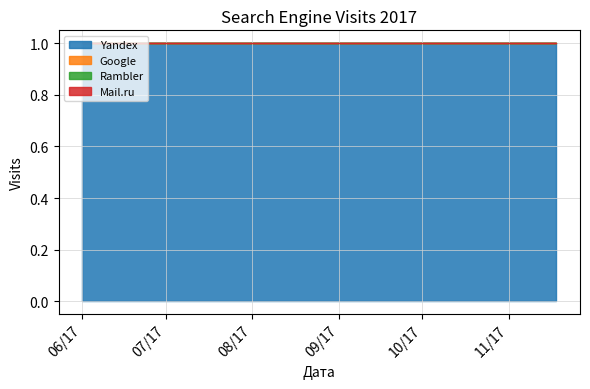

Between 2017-06-01 and 2017-08-15, which series saw the biggest shift?

Yandex